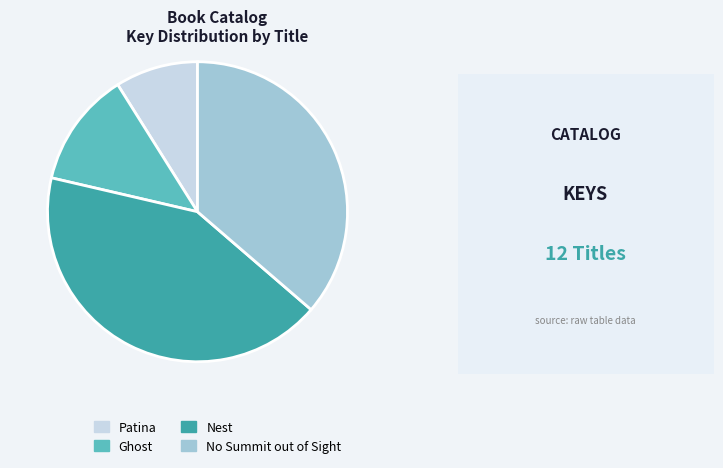

The Ghost slice represents 6% of the pie. True or false?

False